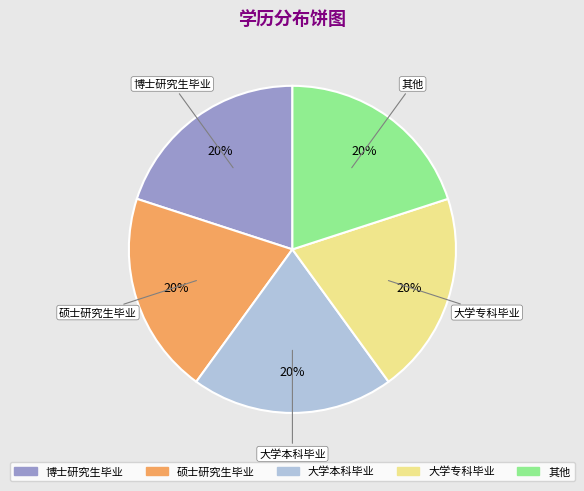

Do 大学专科毕业 and 硕士研究生毕业 together represent more than half of the pie?

No